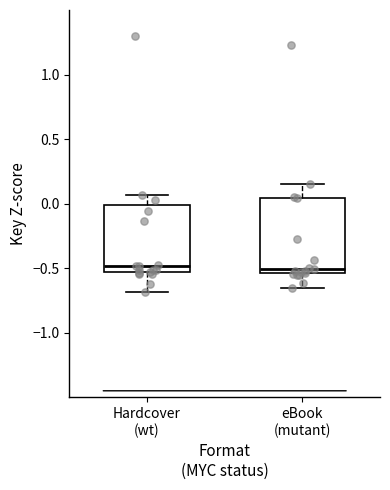

Reading left to right, read every box against the y-axis: the position of its median line, the range the box covers, and the ends of its whiskers. The values are not printed on the chart, so give them approximately, as read against the axis.

Hardcover (wt): median -0.50, box -0.55 to 0.00, whiskers -0.70 to 0.05
eBook (mutant): median -0.50, box -0.55 to 0.05, whiskers -0.65 to 0.15